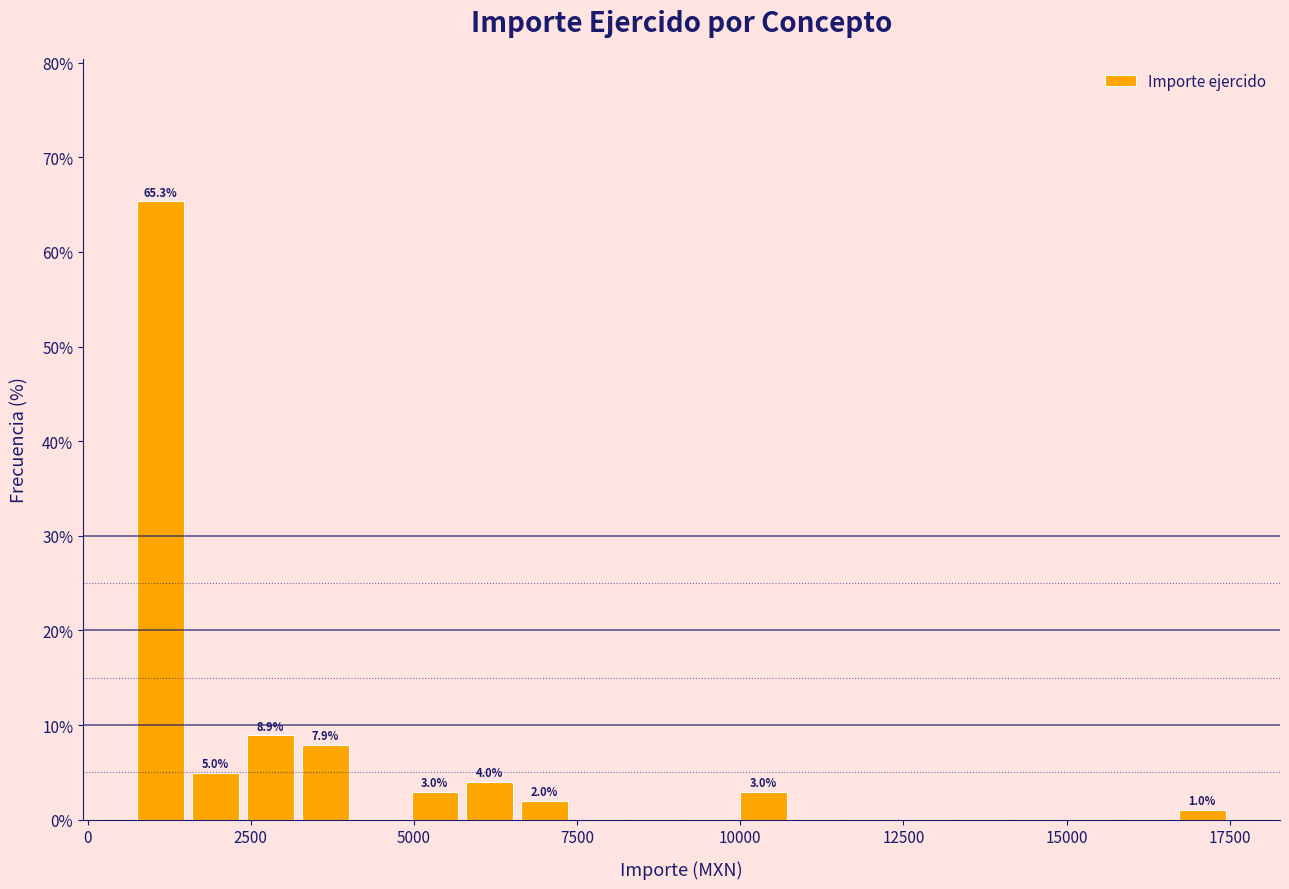

Read against the x-axis, roughly where is the centre of the tallest bar?

1000